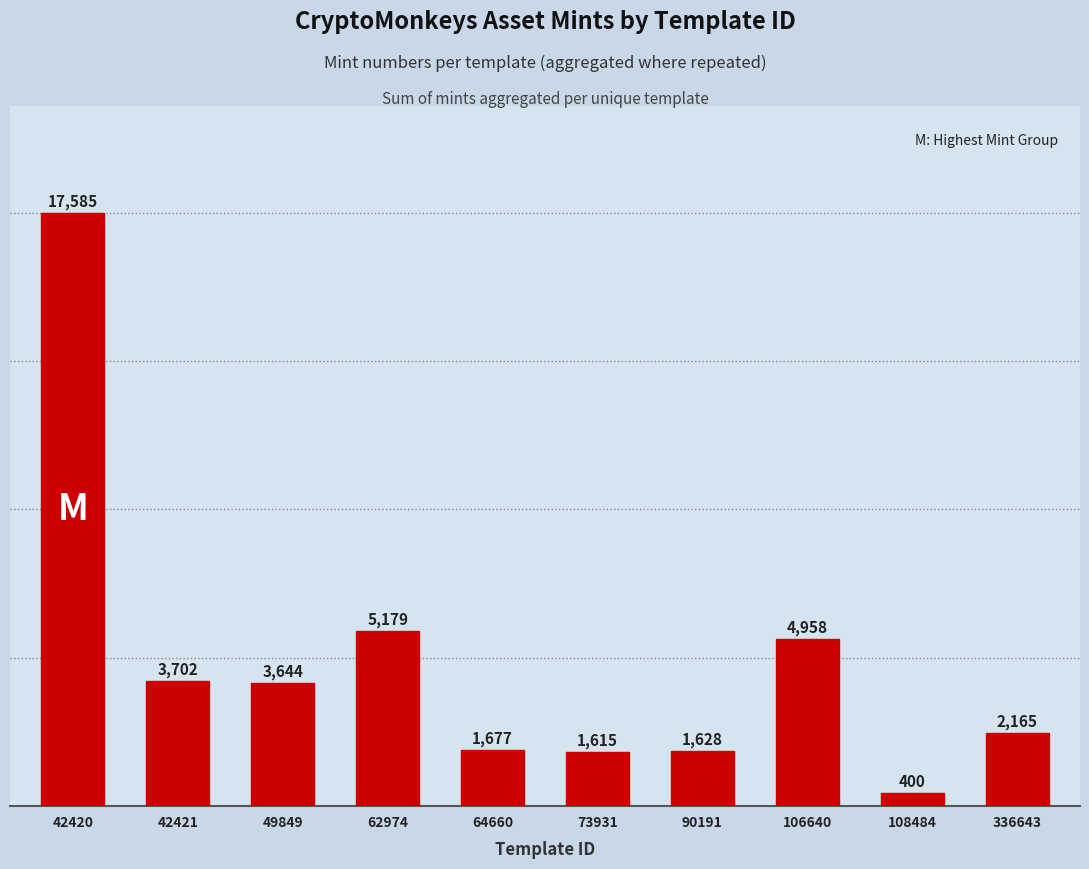

What is the difference between the maximum and minimum values?

17185